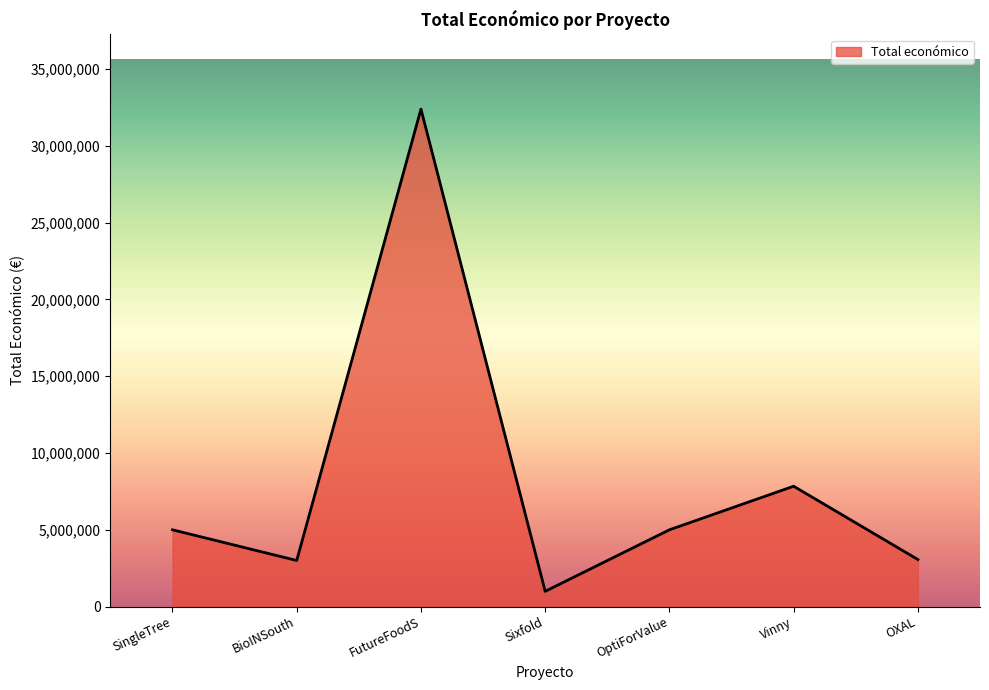

How many interior local peaks (higher than both neighbors) does the data have?

2